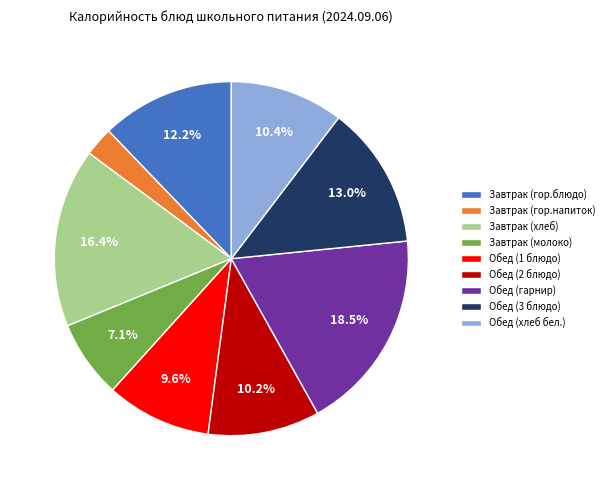

To the nearest percent, what percentage of the pie is Завтрак (гор.напиток)?

3%